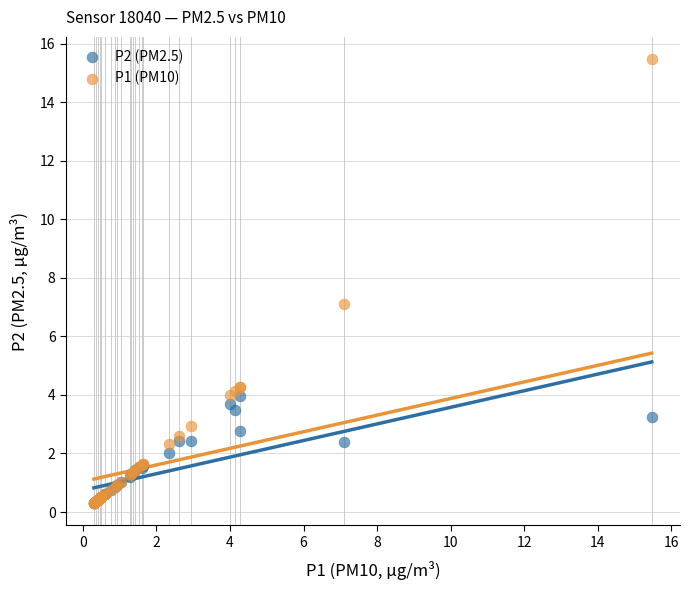

What are all the series names shown in the legend?

P2 (PM2.5), P1 (PM10)